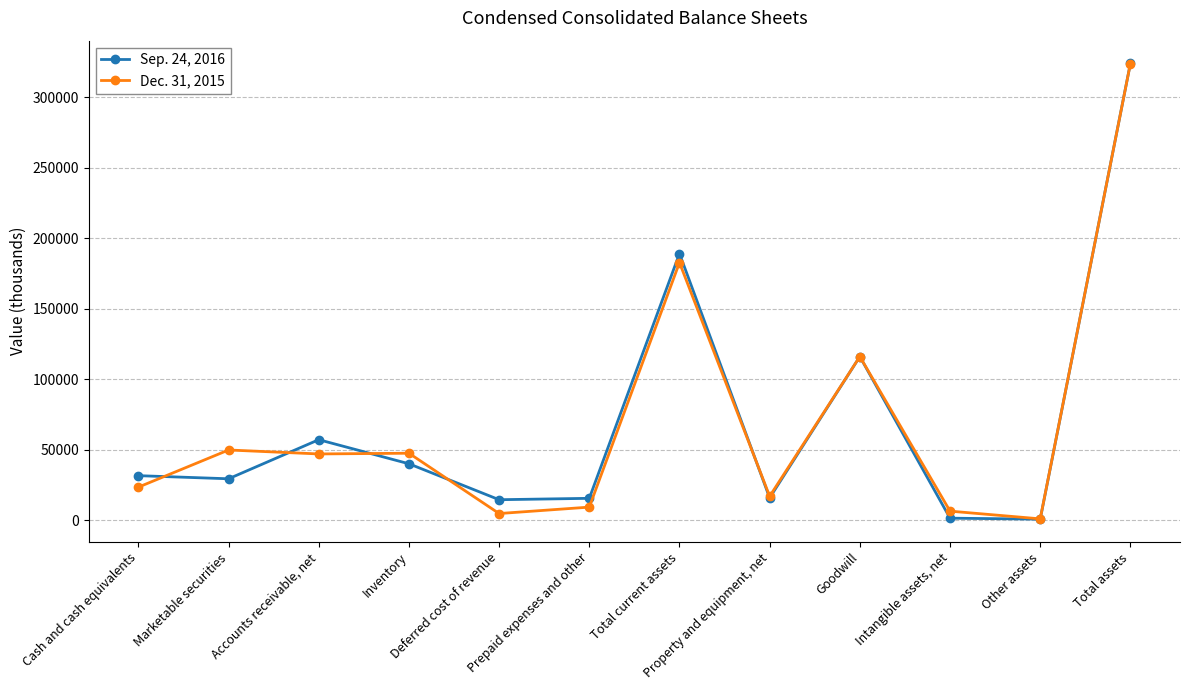

What is the difference between the Sep. 24, 2016 values at Goodwill and Deferred cost of revenue?

101457